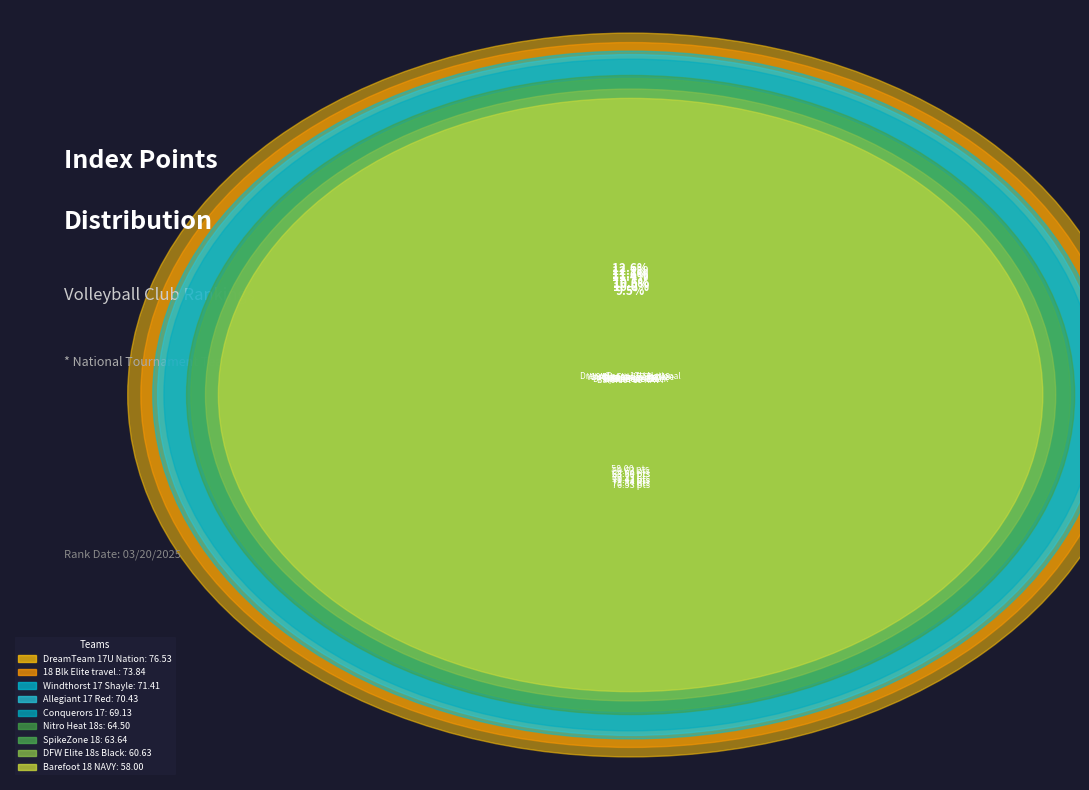

To the nearest percent, what percentage of the pie is DreamTeam 17U National?

13%